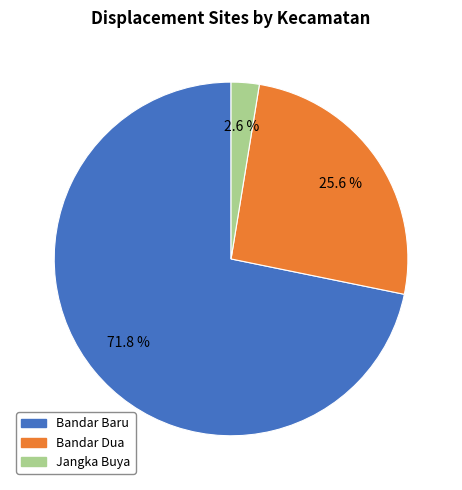

Is Jangka Buya the majority of the pie?

No